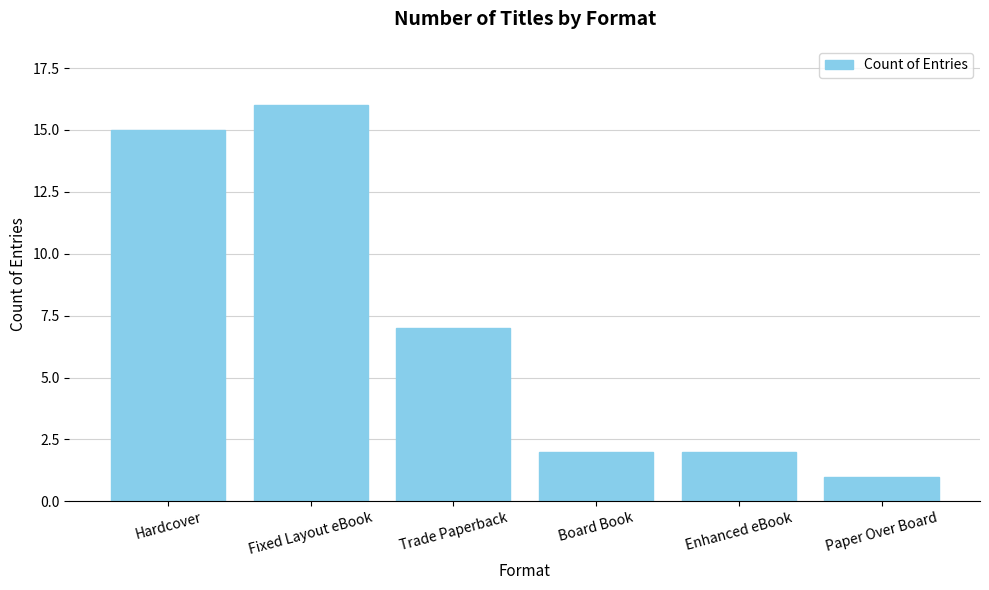

What is the difference between the second highest and minimum values?

14